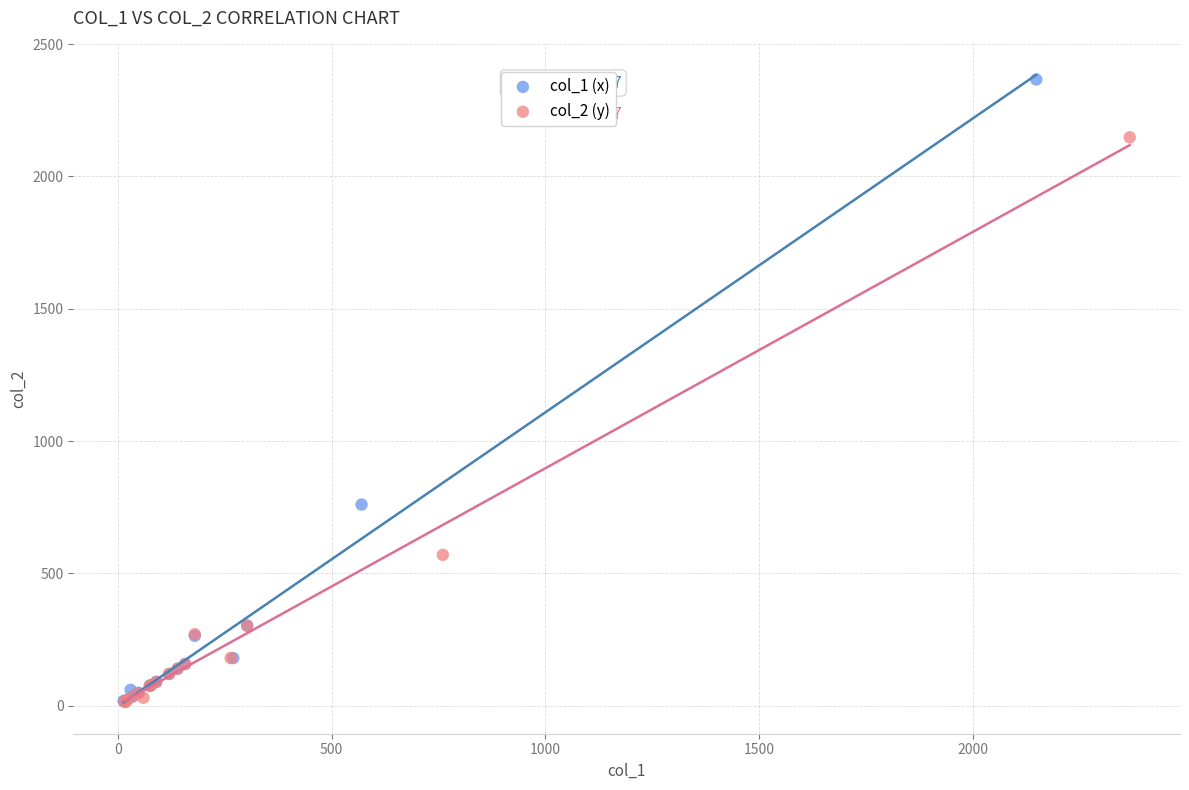

Which series reaches the maximum Y coordinate?

col_1 (x)